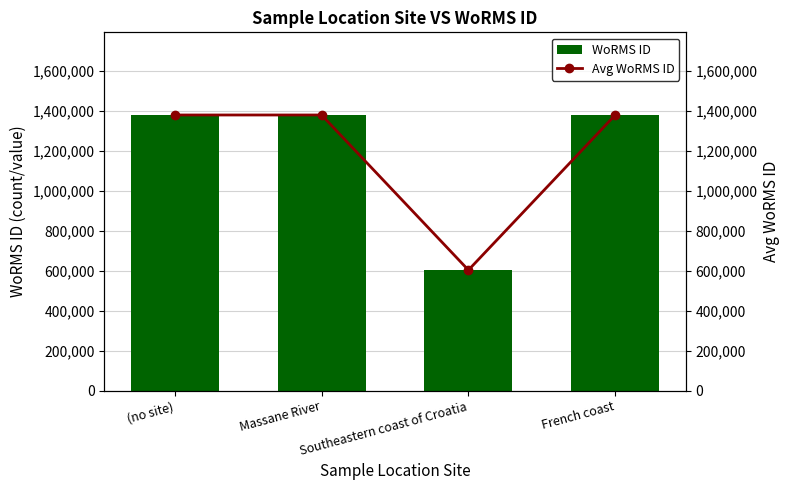

What are all the series names shown in the legend?

WoRMS ID, Avg WoRMS ID